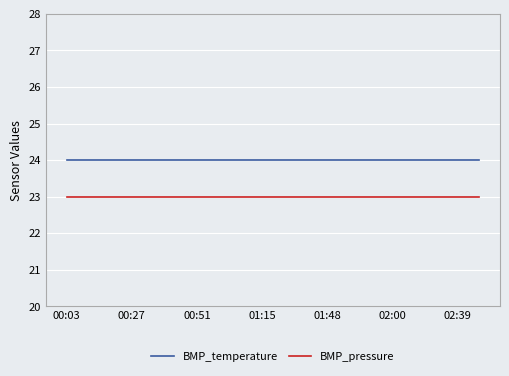

Which series has the largest total across all categories?

BMP_temperature